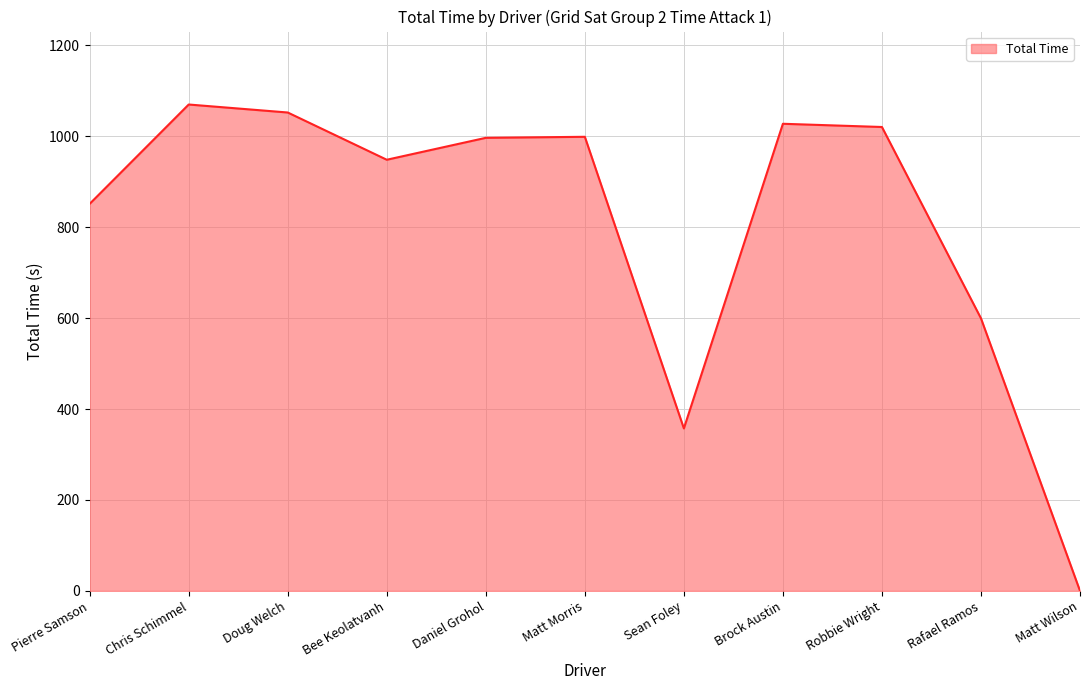

What is the difference between the values at Doug Welch and Rafael Ramos?

452.8